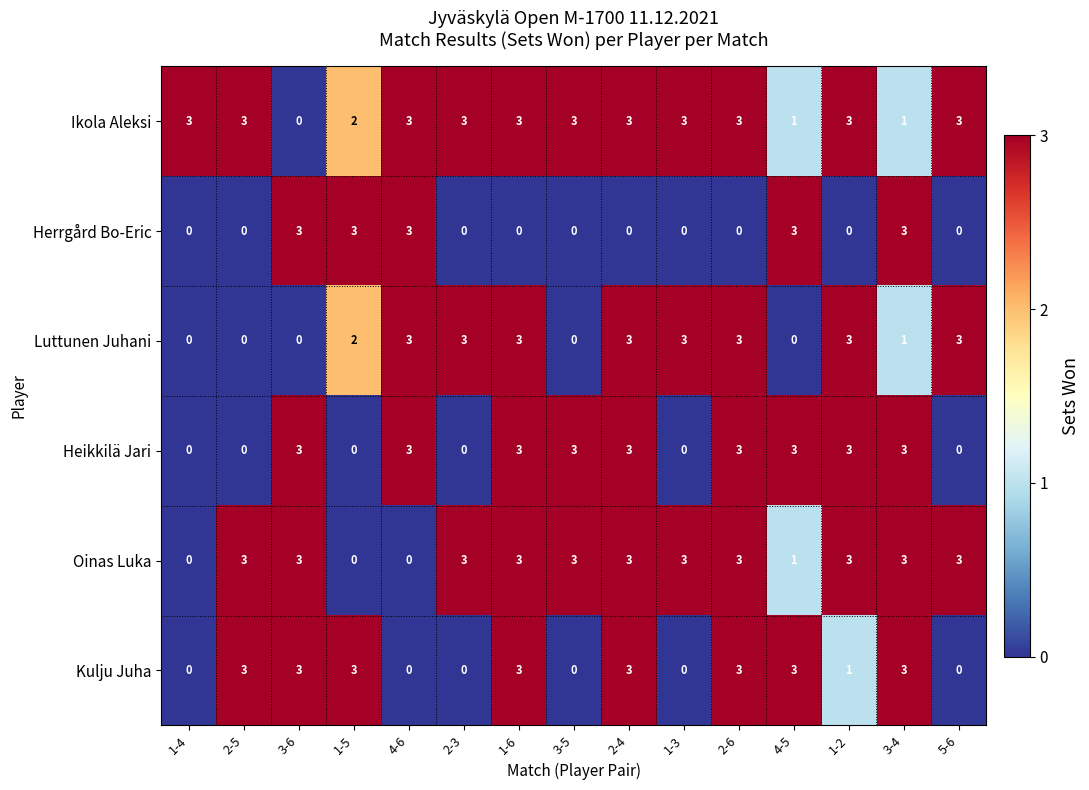

What is the maximum value for Ikola Aleksi?

3